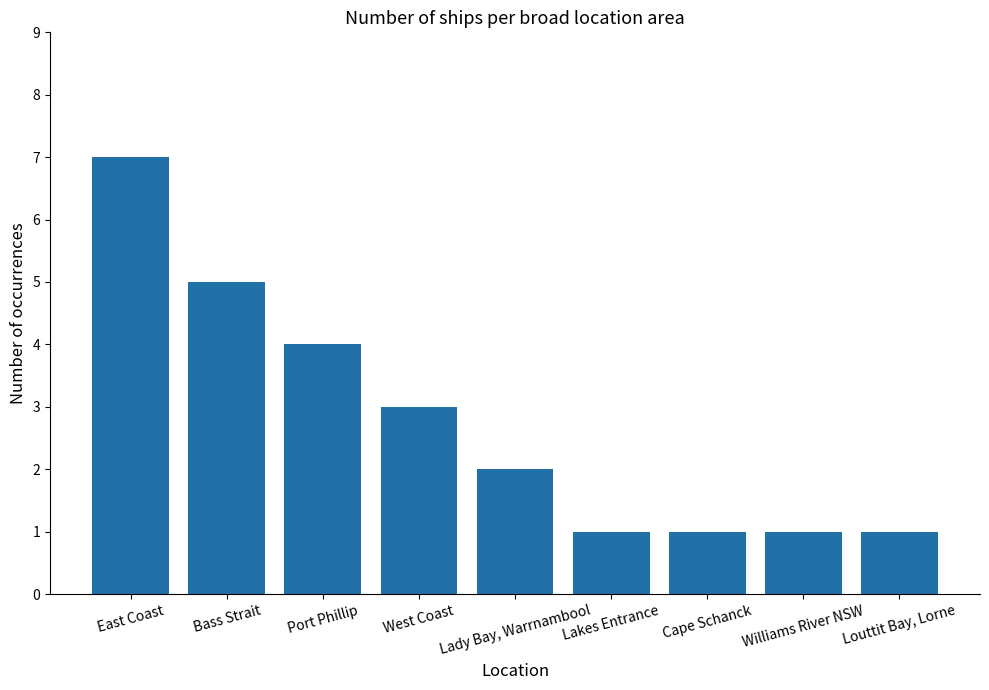

Reading right to left, list all the values displayed in this chart.

Louttit Bay, Lorne=1	Williams River NSW=1	Cape Schanck=1	Lakes Entrance=1	Lady Bay, Warrnambool=2	West Coast=3	Port Phillip=4	Bass Strait=5	East Coast=7